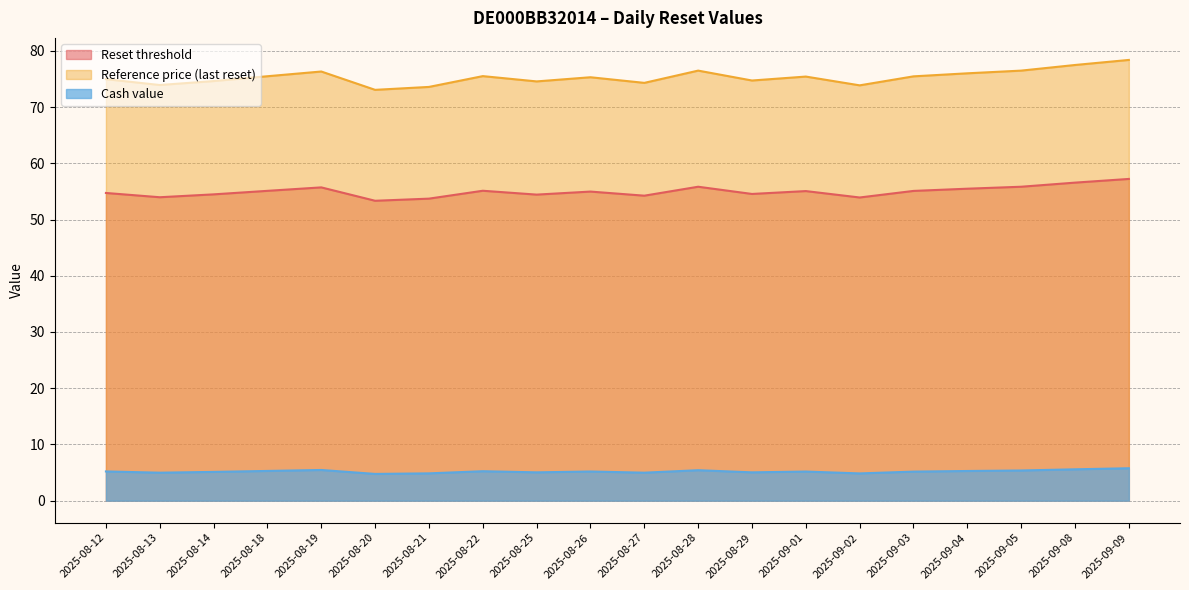

At which label does Cash value first exceed 5?

2025-08-12